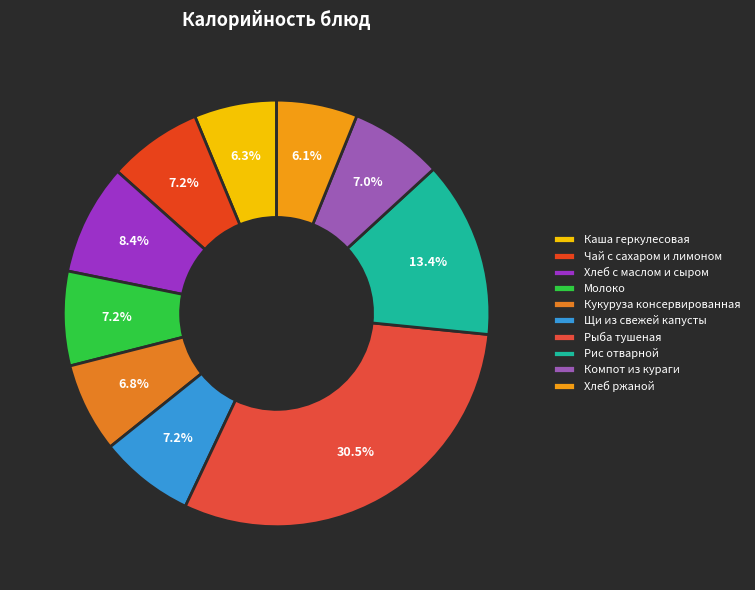

True or false: Хлеб ржаной accounts for 6% of the total.

True